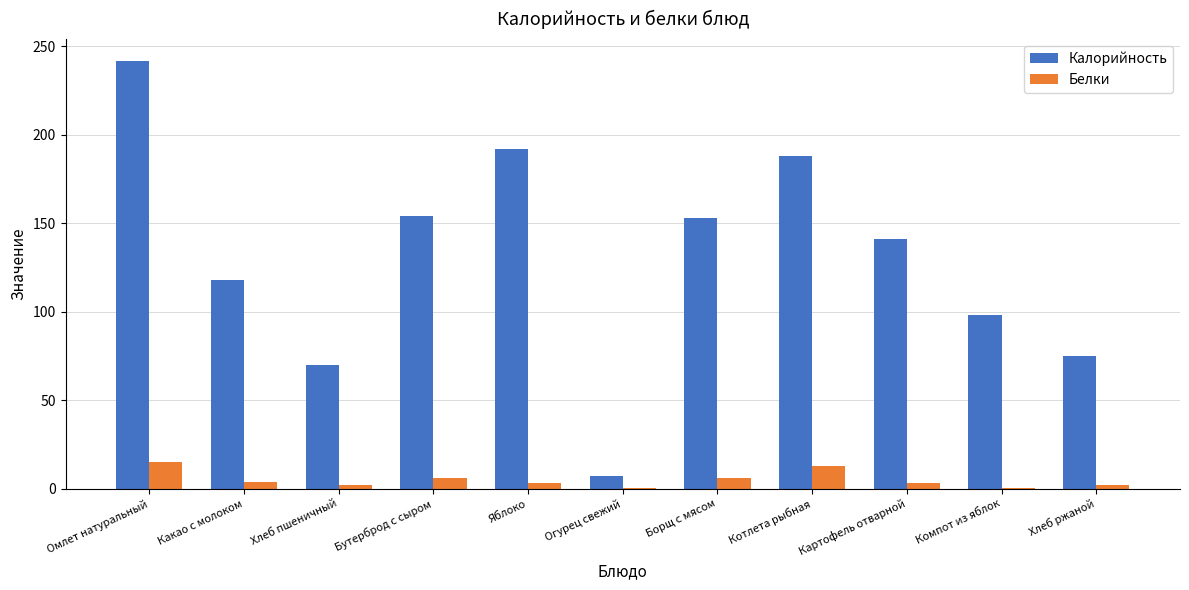

The Калорийность series shows 188.0 at Котлета рыбная. True or false?

True